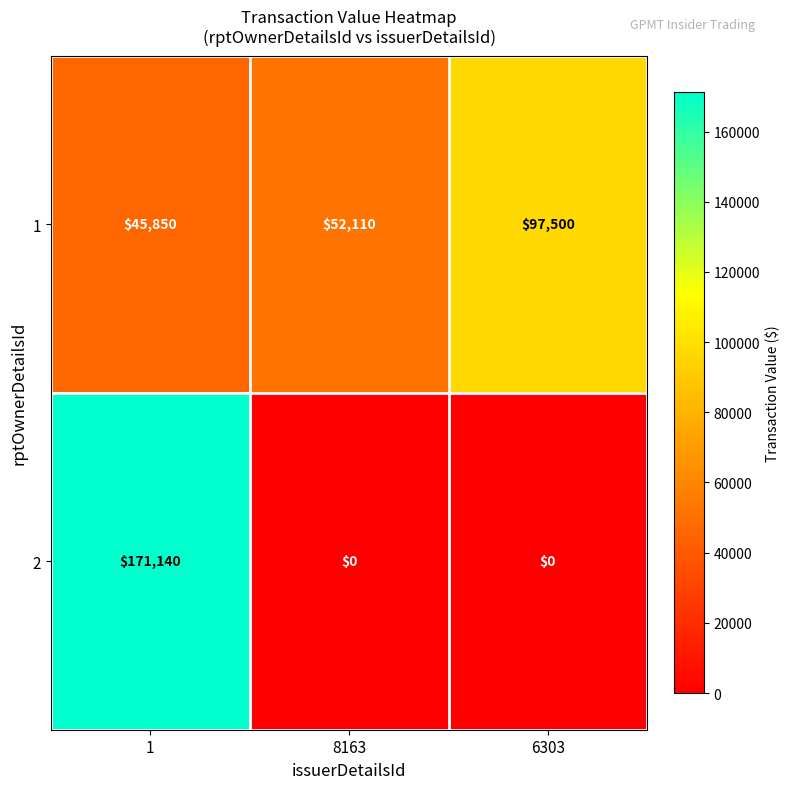

How many categories are shown in the chart?

3